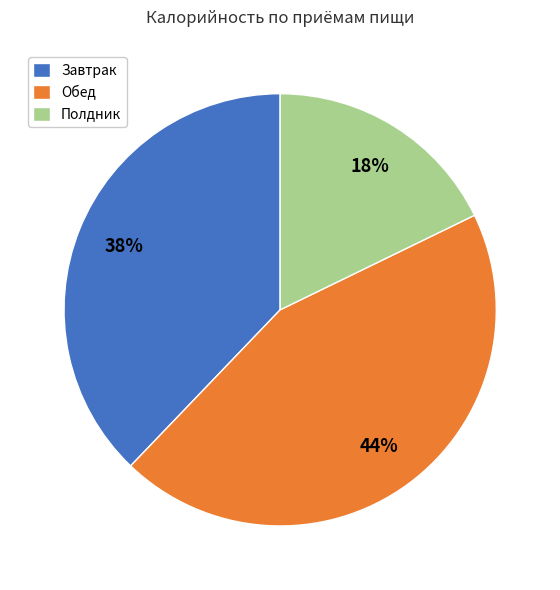

What percentage is the Обед slice, to the nearest percent?

44%